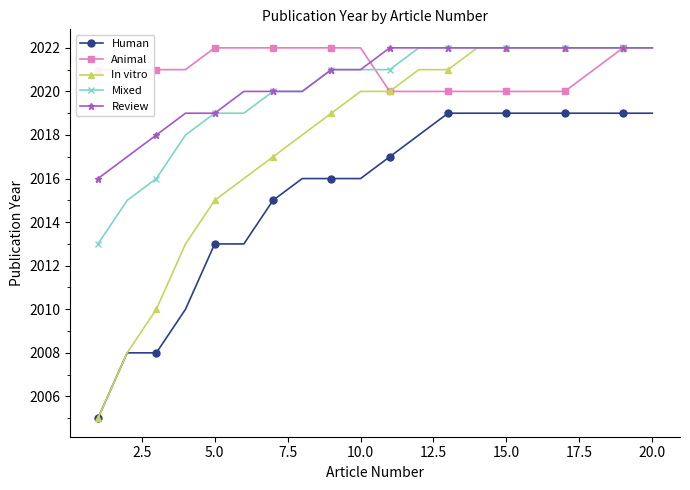

Which series has the largest range (max minus min)?

In vitro